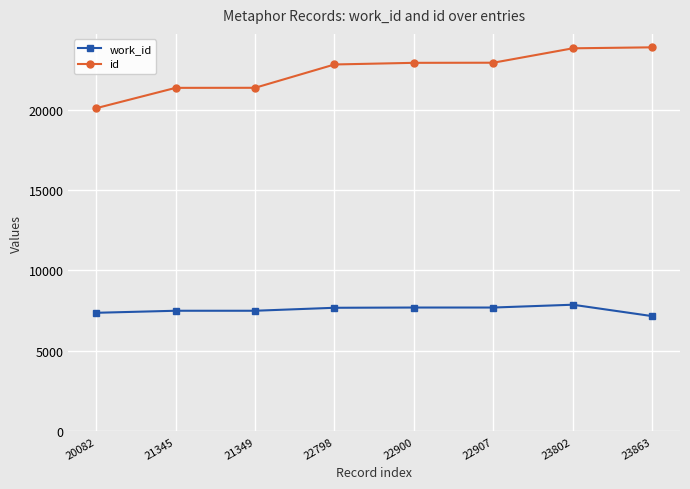

The value of work_id at 22798 is 11850. True or false?

False